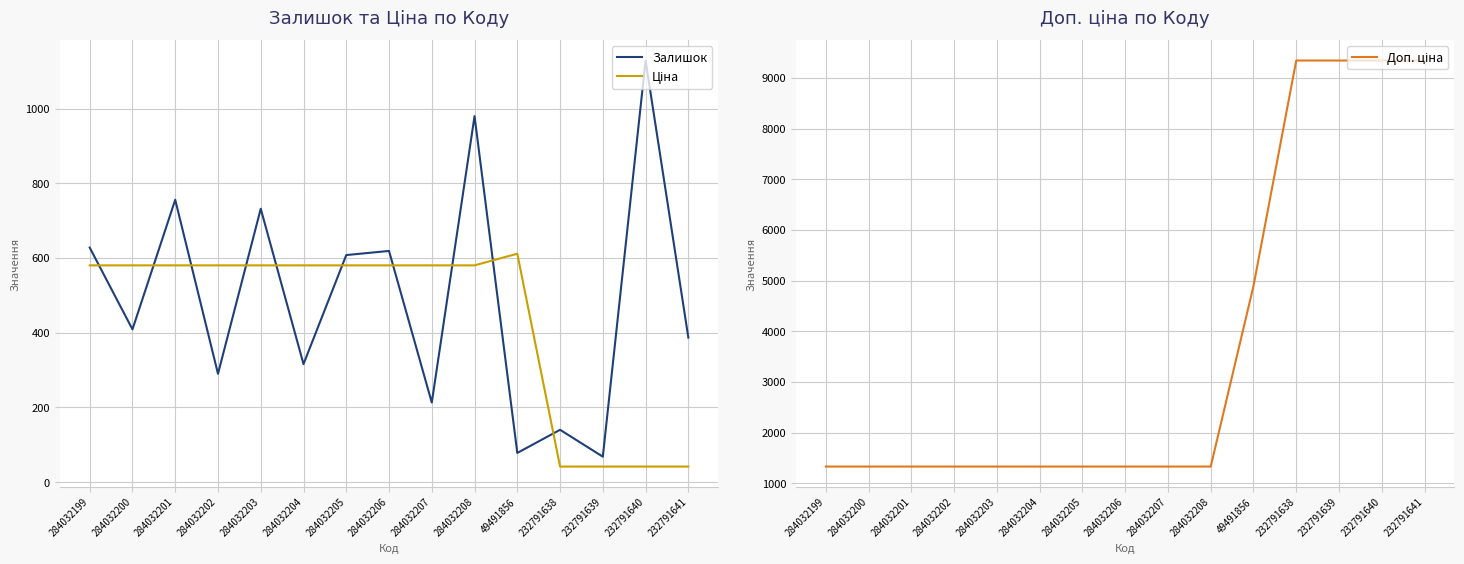

Count the number of data series in this chart.

3